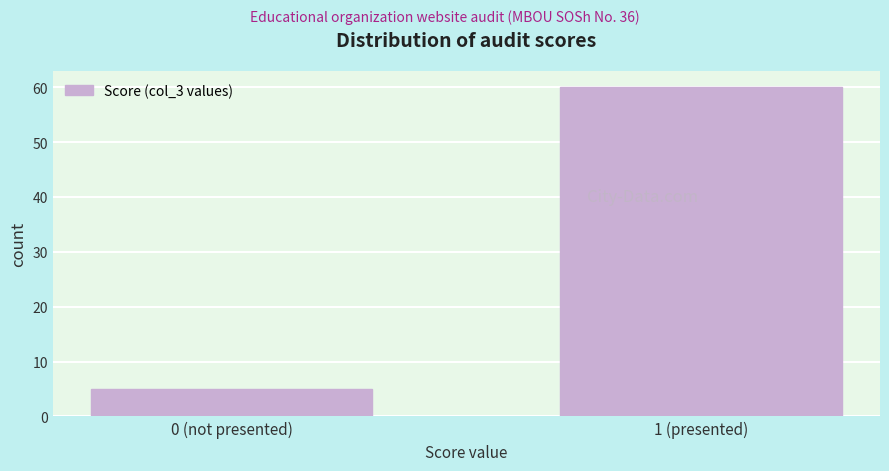

Reading right to left, list all the values displayed in this chart.

1 (presented)=60	0 (not presented)=5